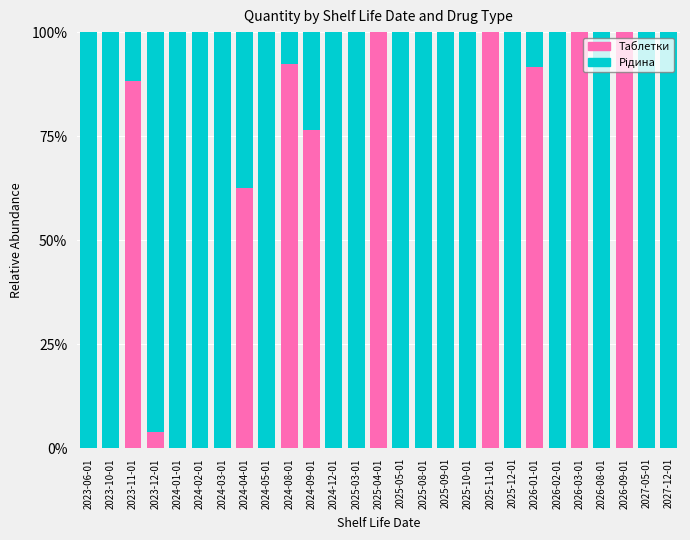

At which label is Таблетки closest to 50?

2024-04-01